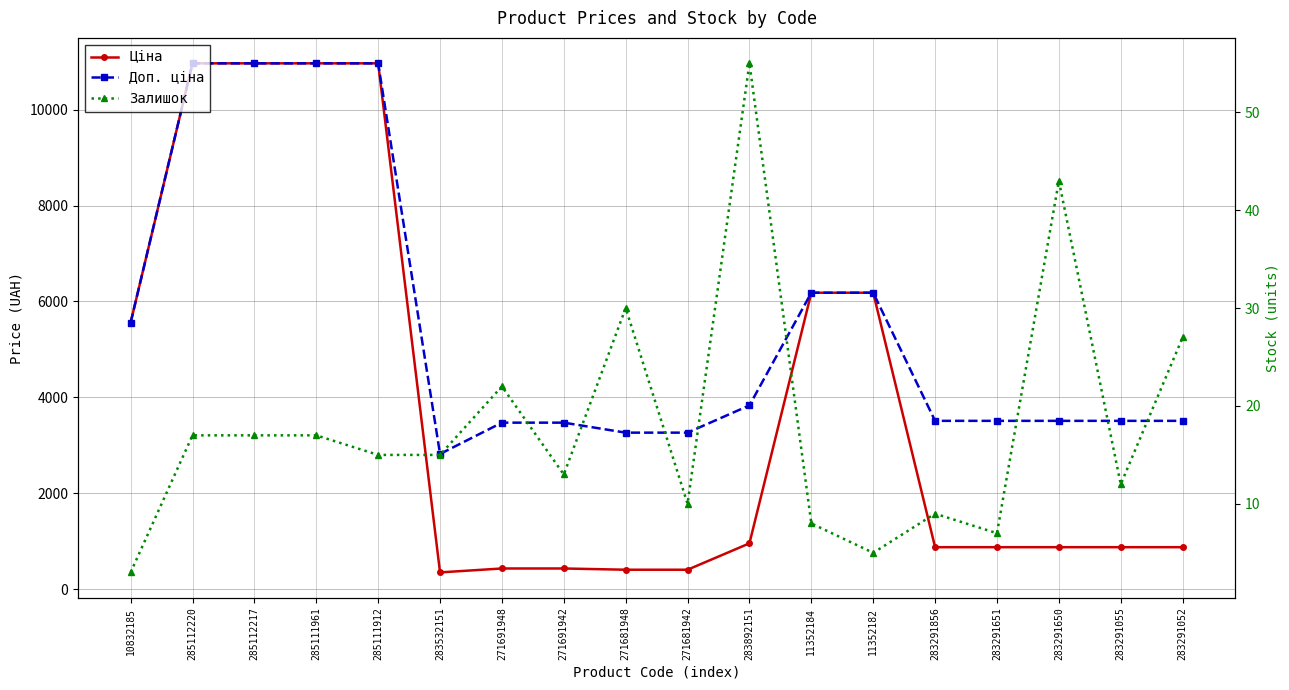

How many data points does each series have?

18